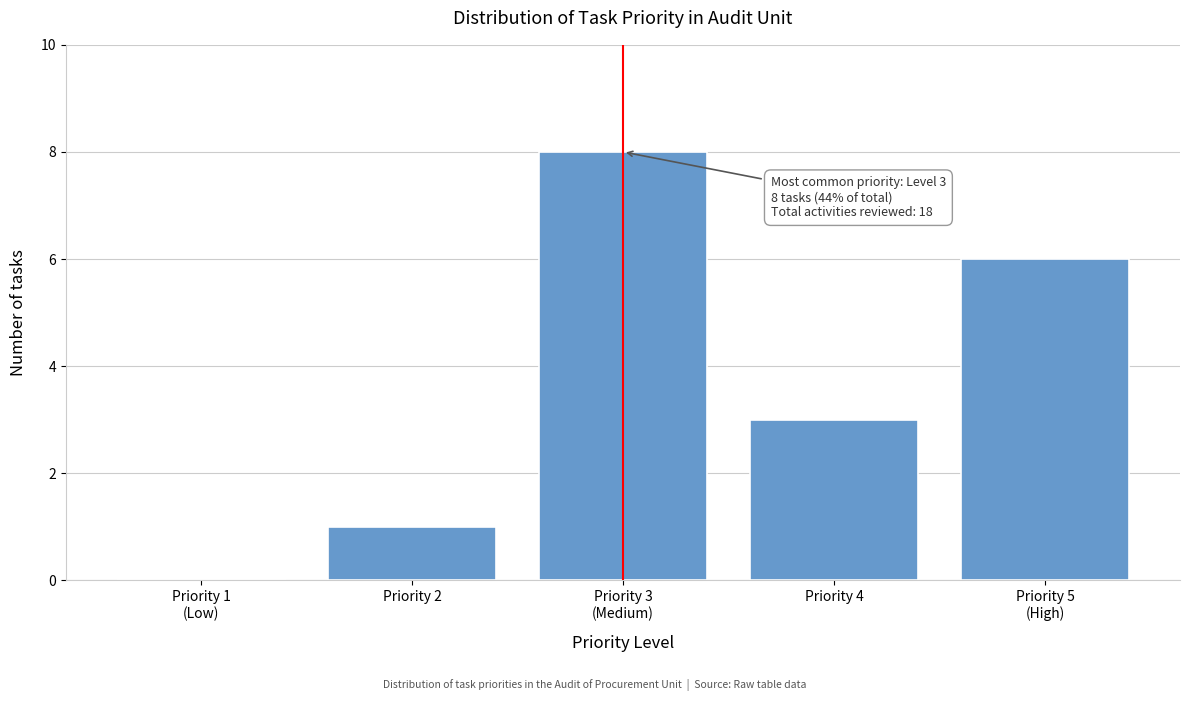

The value at Priority 4 is 3. True or false?

True